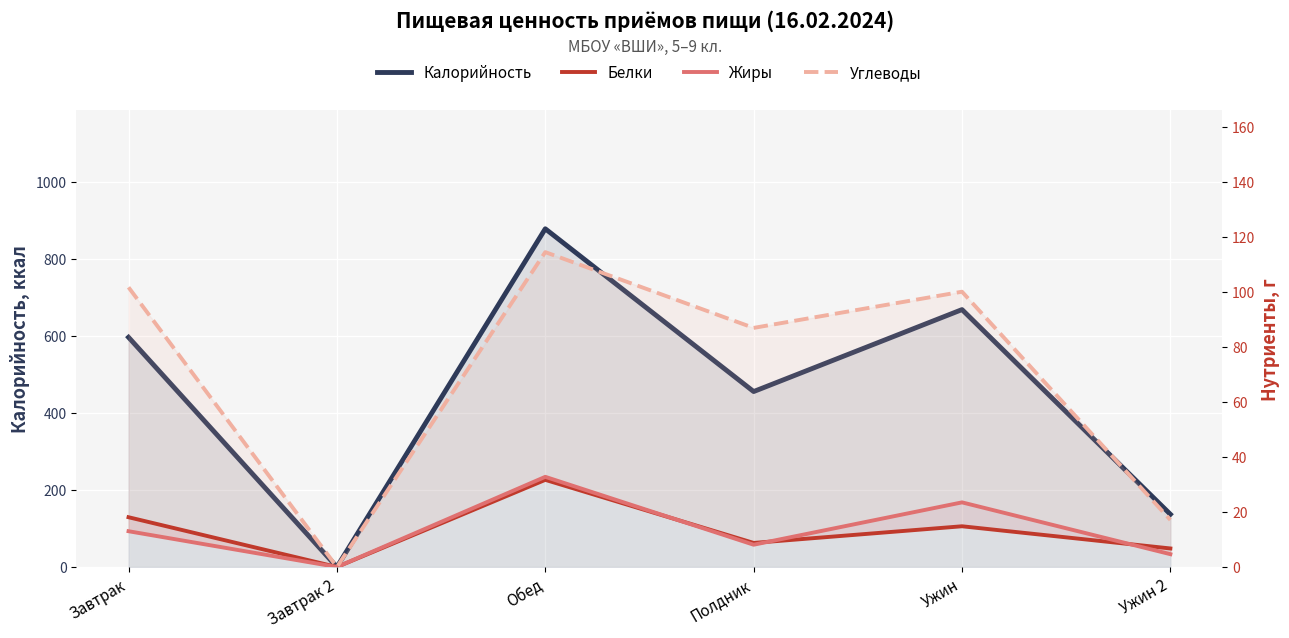

What are all the series names shown in the legend?

Калорийность, Белки, Жиры, Углеводы